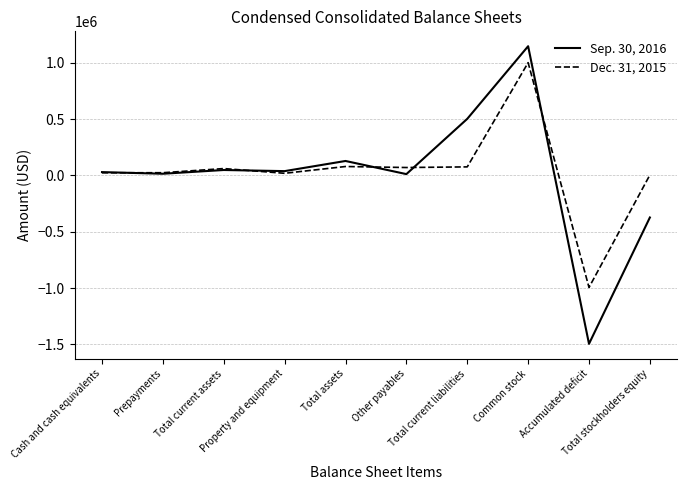

Which series has the widest spread of values?

Sep. 30, 2016